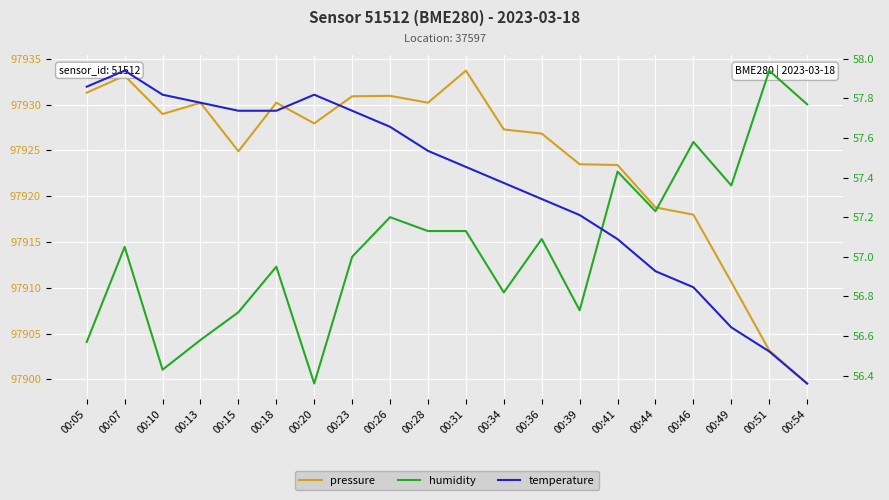

At which label is temperature closest to 1?

00:46